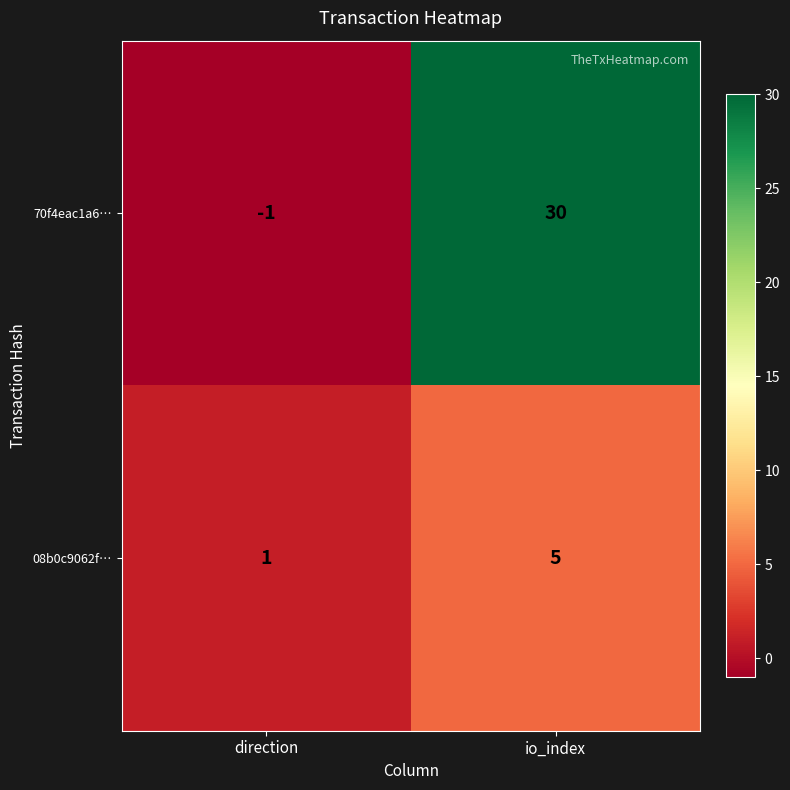

What is the smallest value displayed?

-1